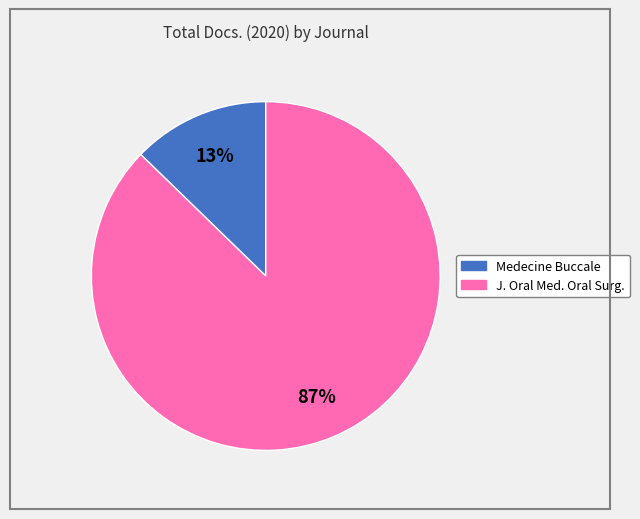

To the nearest percent, what is the average slice percentage?

50%